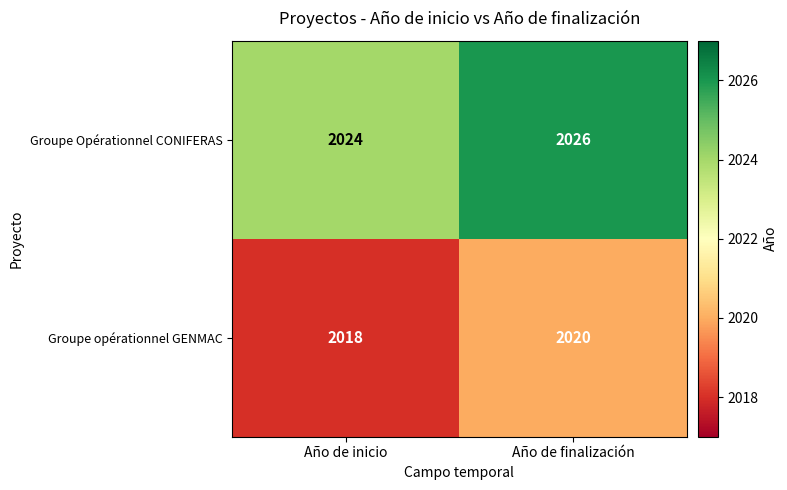

Which series has the largest total across all categories?

Groupe Opérationnel CONIFERAS